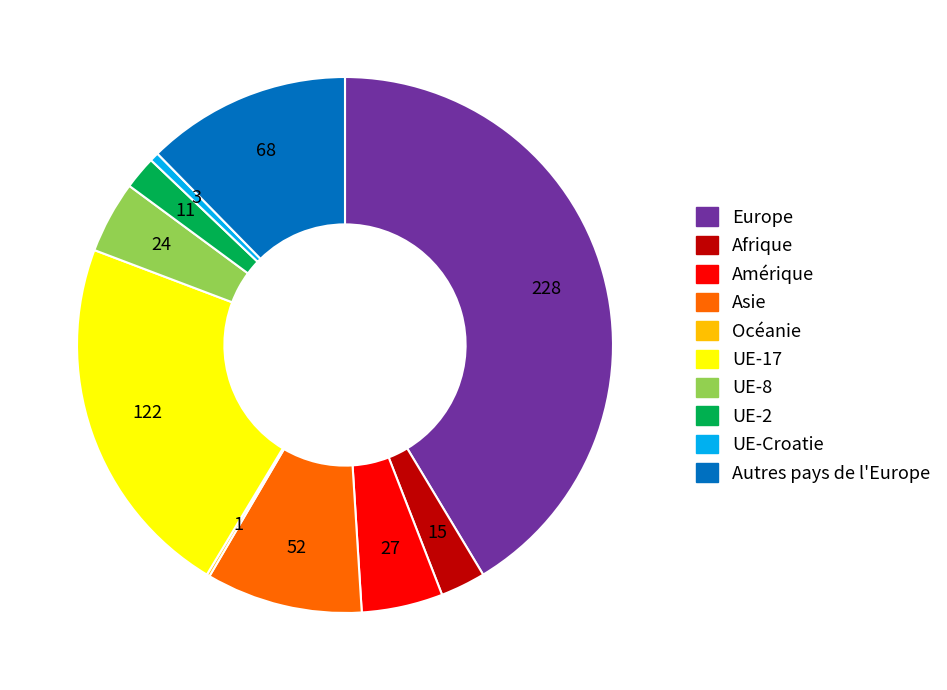

Does Afrique represent more than half of the total?

No